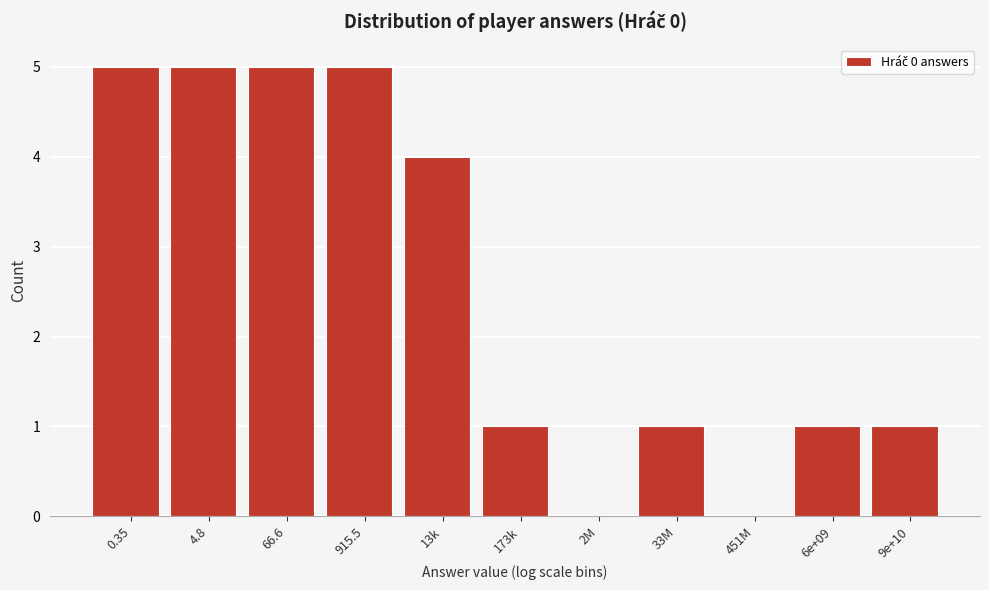

Reading right to left, what are all the values shown in this chart?

9e+10=1	6e+09=1	451M=0	33M=1	2M=0	173k=1	13k=4	915.5=5	66.6=5	4.8=5	0.35=5